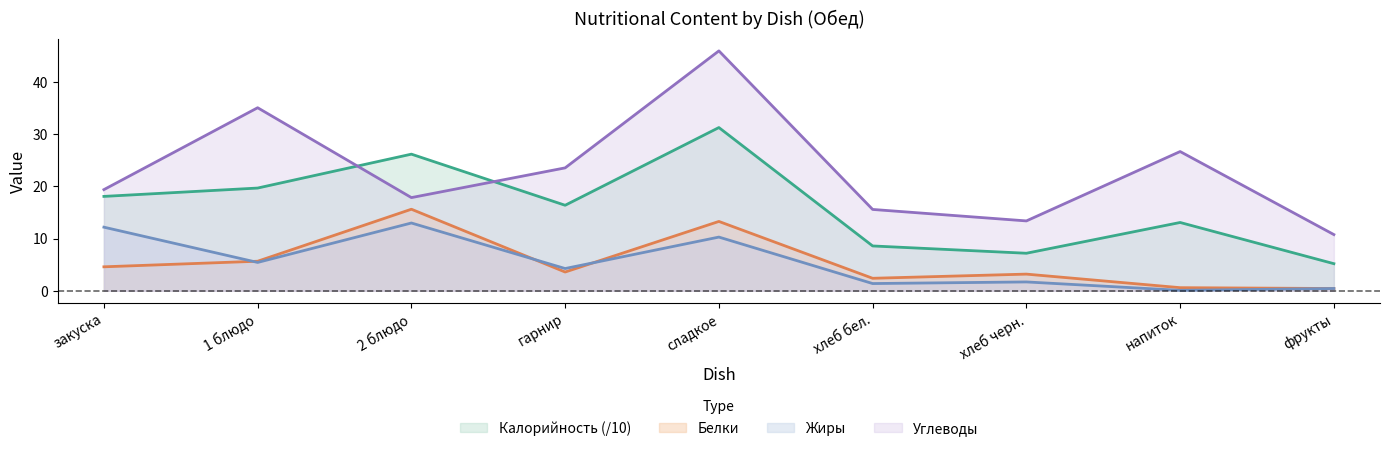

Which series has the largest range (max minus min)?

Углеводы